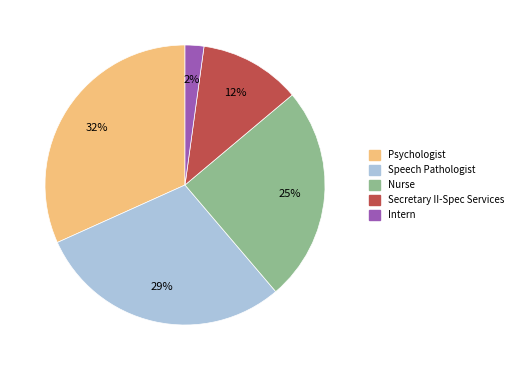

Is the sum of Psychologist and Secretary II-Spec Services greater than half?

No